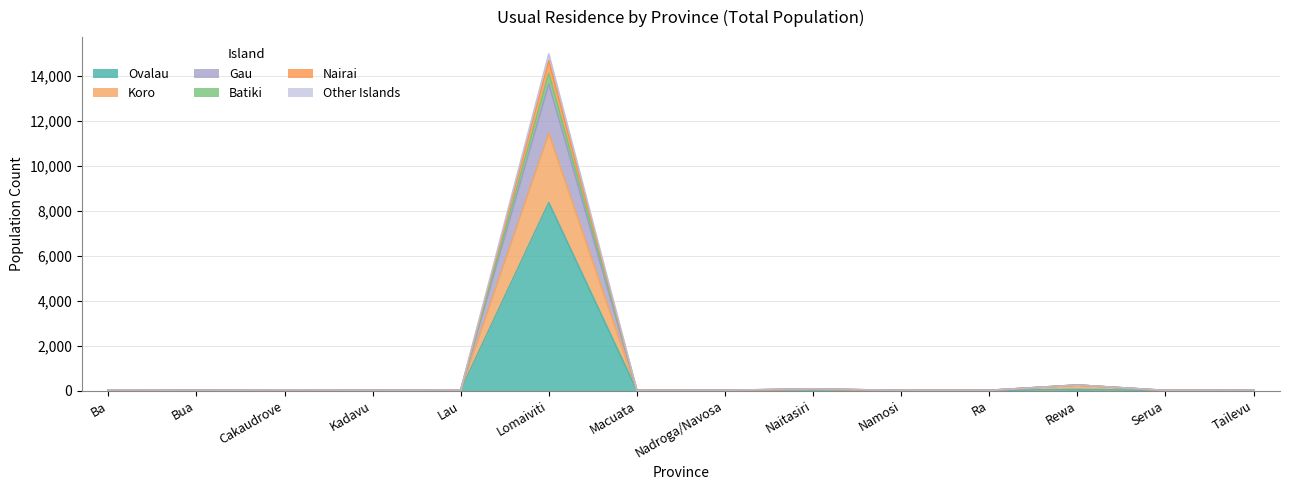

At which category is the sum across all series the highest?

Lomaiviti